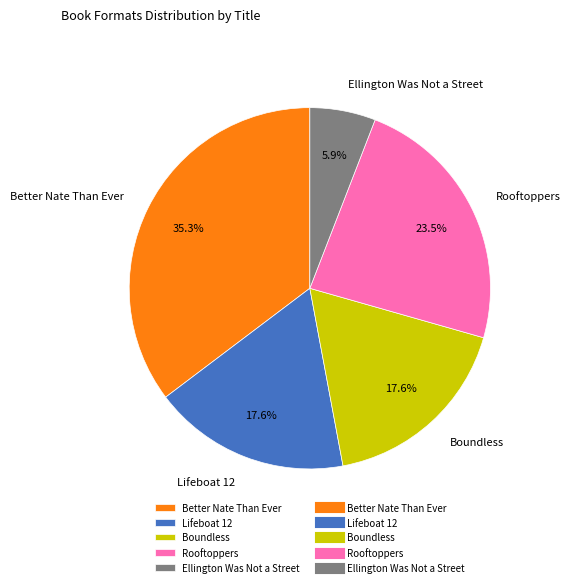

To the nearest percent, what is the average slice percentage?

20%